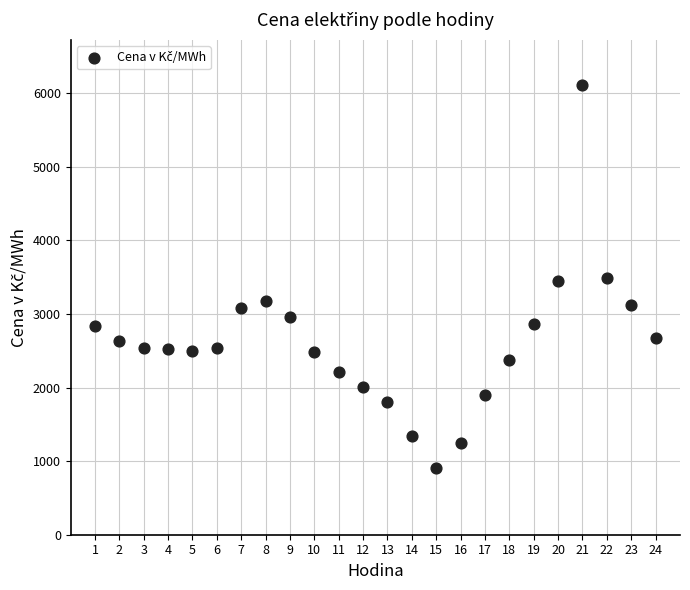

What is the range of Y values (max minus min)?

5209.1